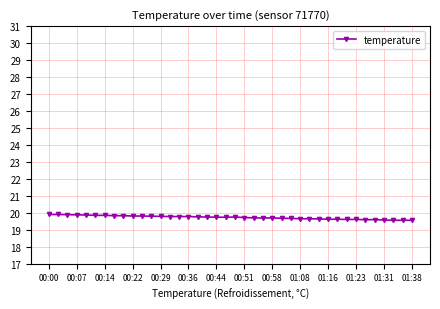

What is the maximum value shown in the chart?

19.9